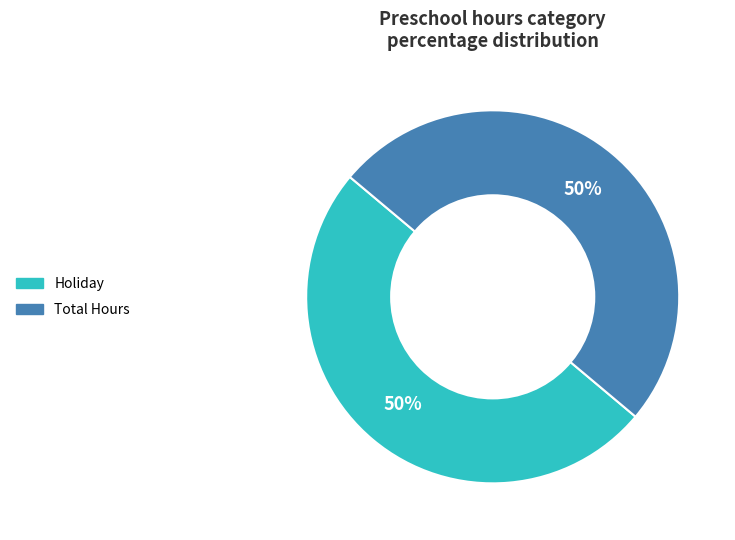

To the nearest percent, what is the average slice percentage?

50%